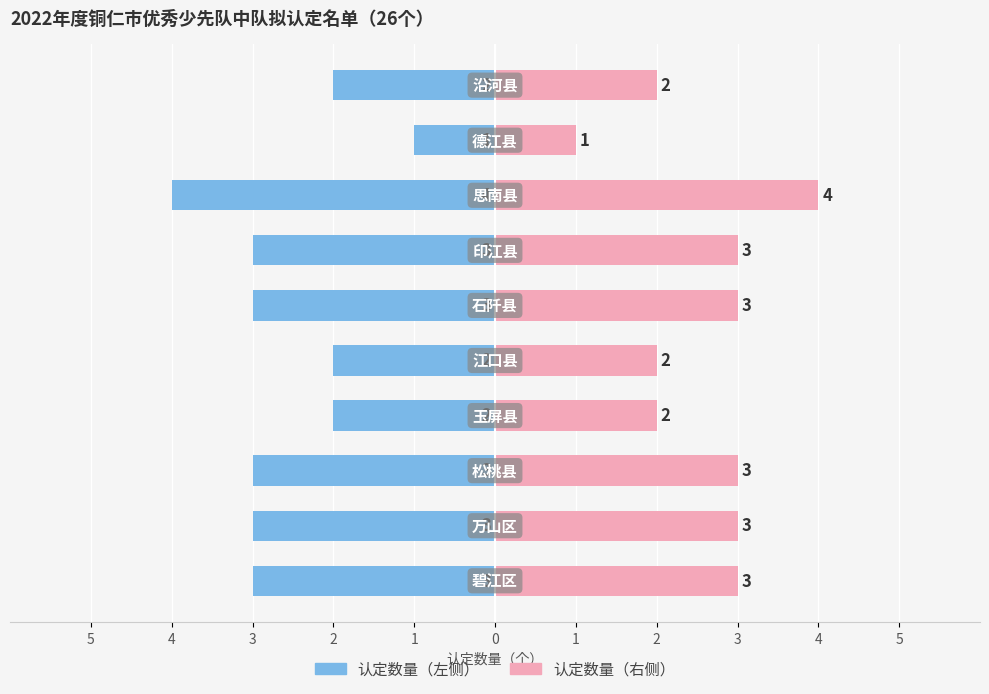

The value of 认定数量（右） at 1 is 3. True or false?

False